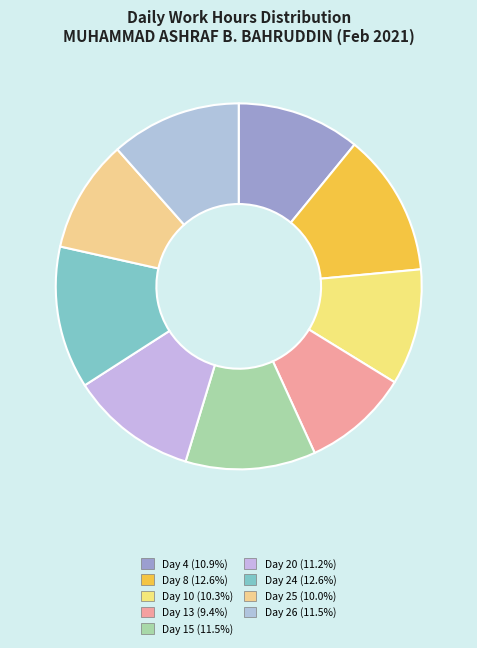

True or false: Day 25 accounts for 16% of the total.

False